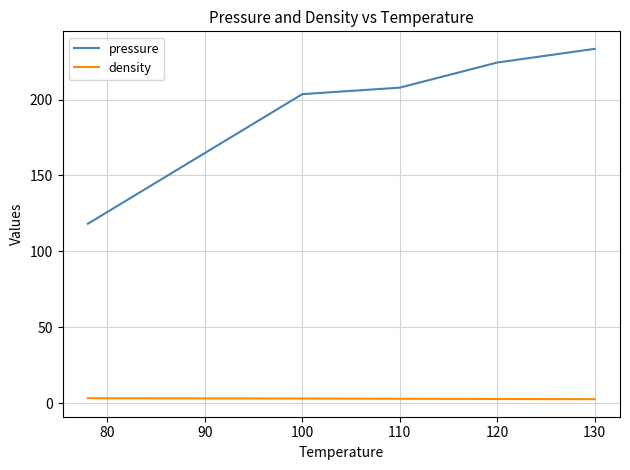

True or false: density and pressure cross at least once.

False